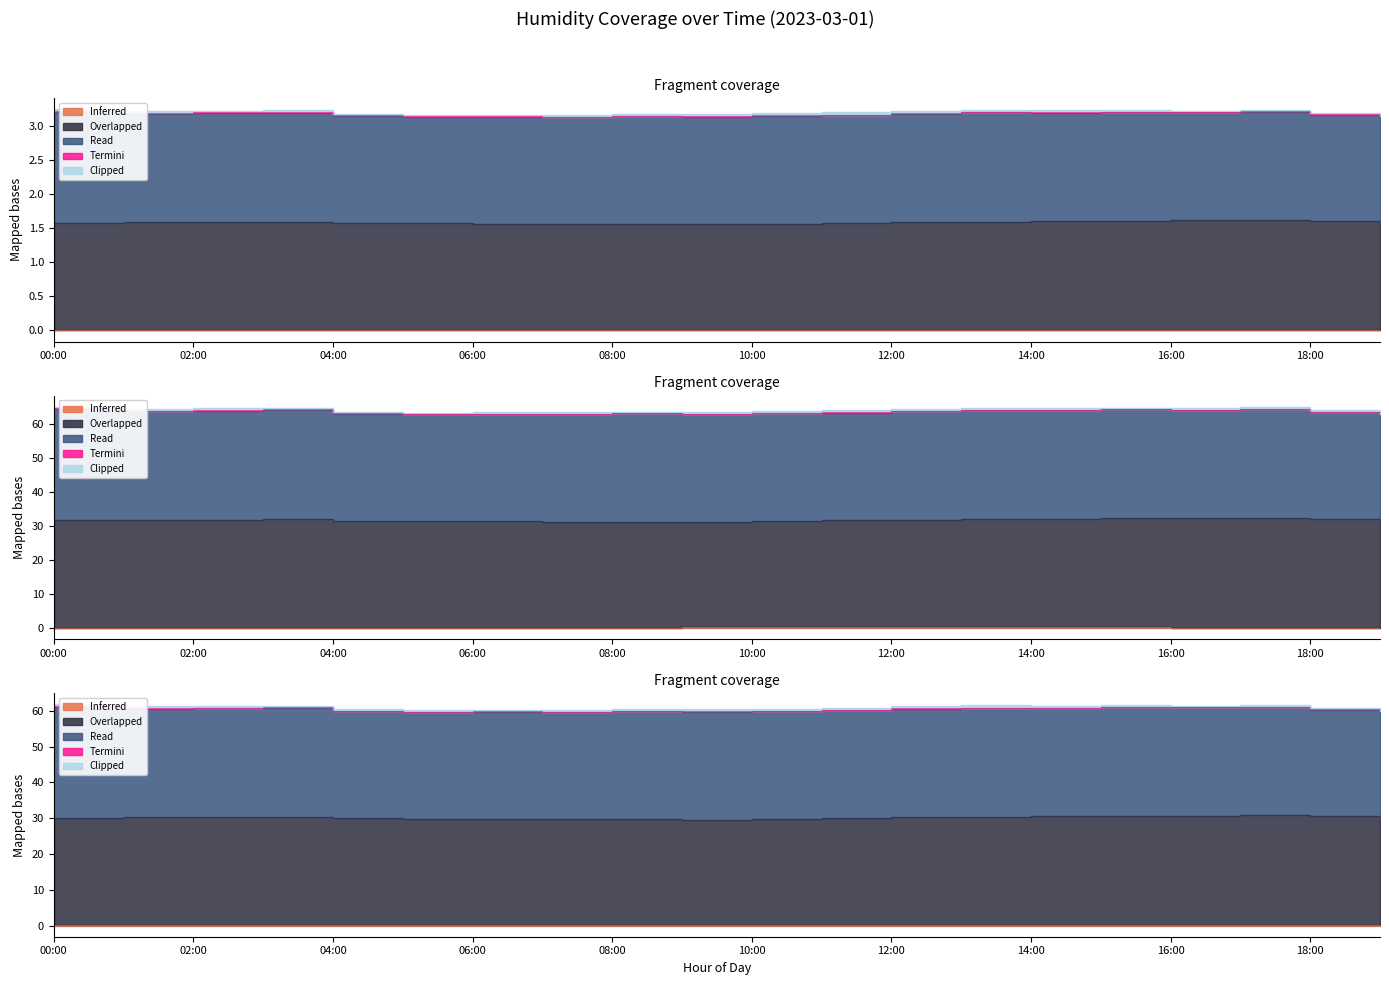

Does the chart have visible grid lines?

No